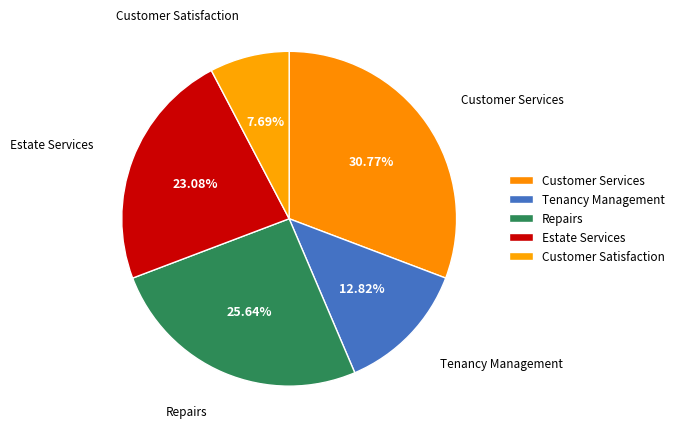

The Customer Services slice represents 31% of the pie. True or false?

True